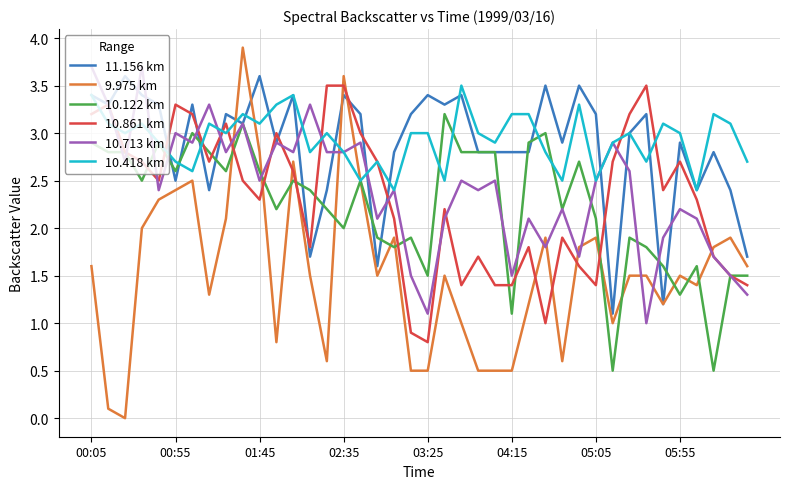

Which series has the largest total across all categories?

10.418 km